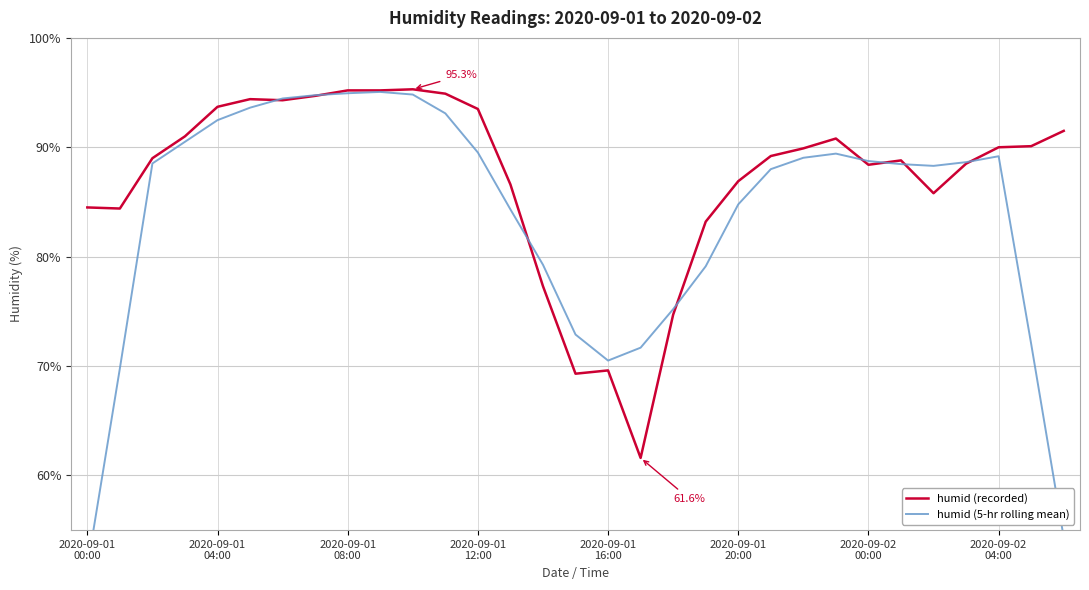

Which series has the largest range (max minus min)?

humid (5-hr rolling mean)